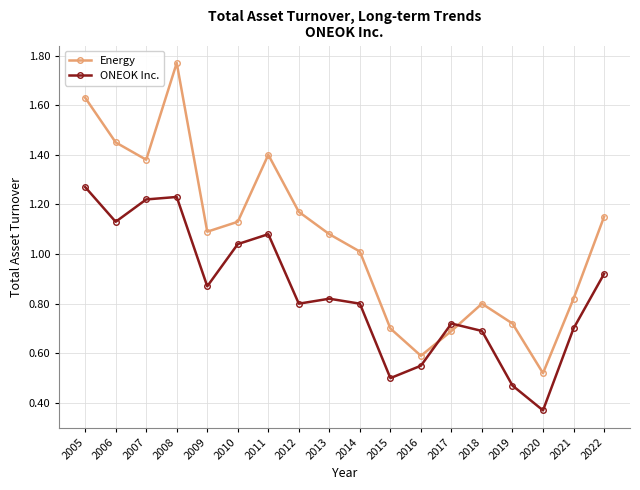

At how many categories does at least one series exceed 0?

18